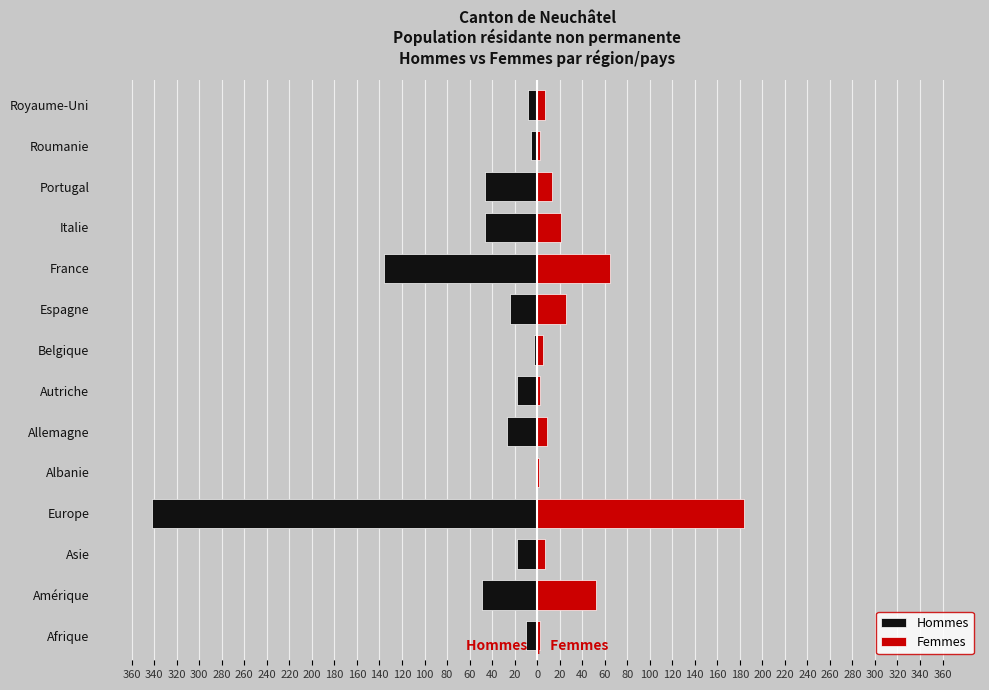

What is the approximate value of Femmes at Belgique?

5